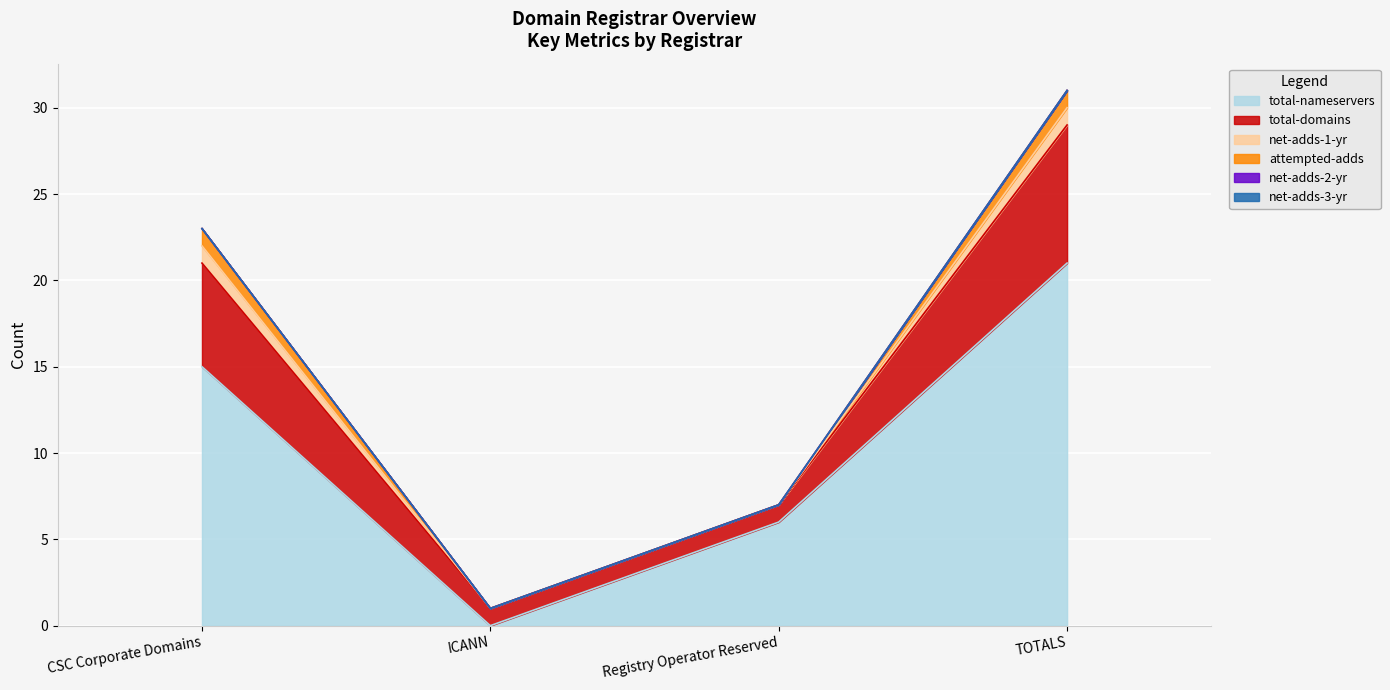

True or false: net-adds-2-yr has more than 0 interior local peaks.

False